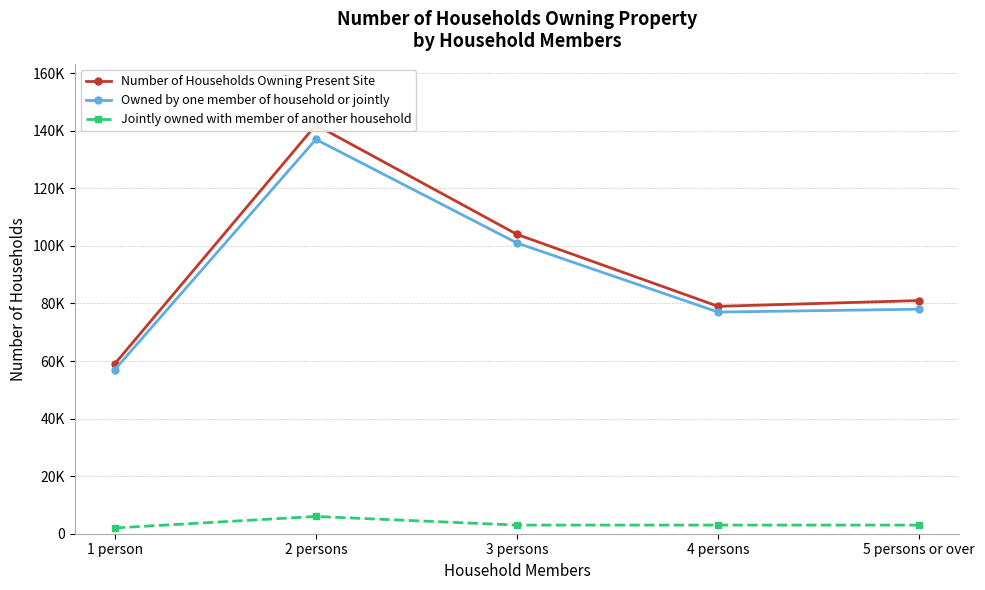

How many interior local valleys does the Number of Households Owning Present Site series have?

1